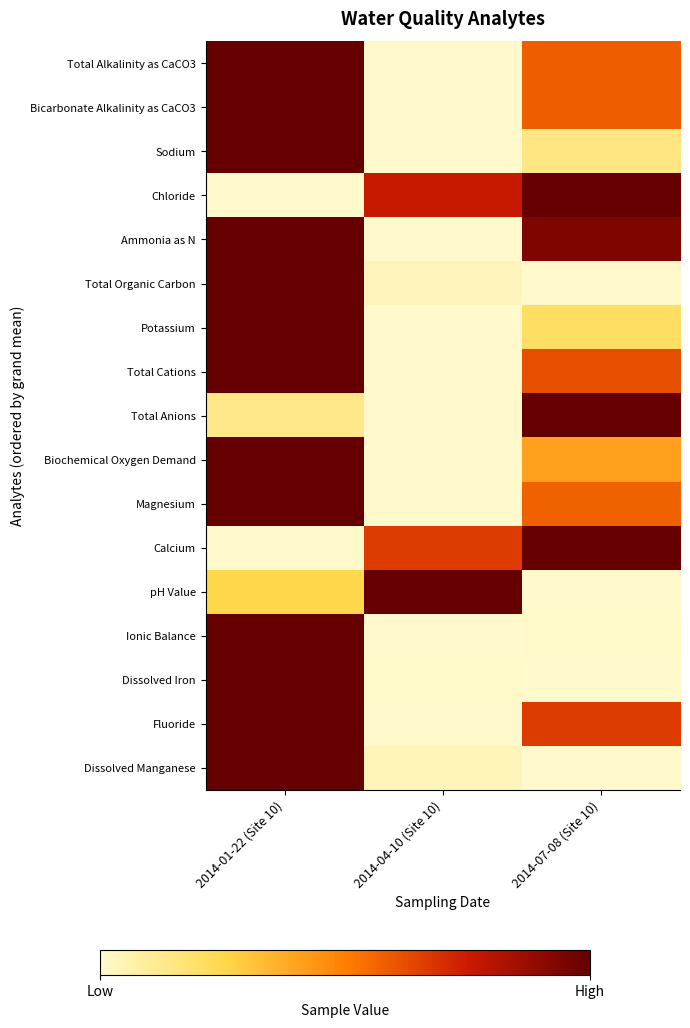

At which category is the sum across all series the highest?

2014-01-22 (Site 10)